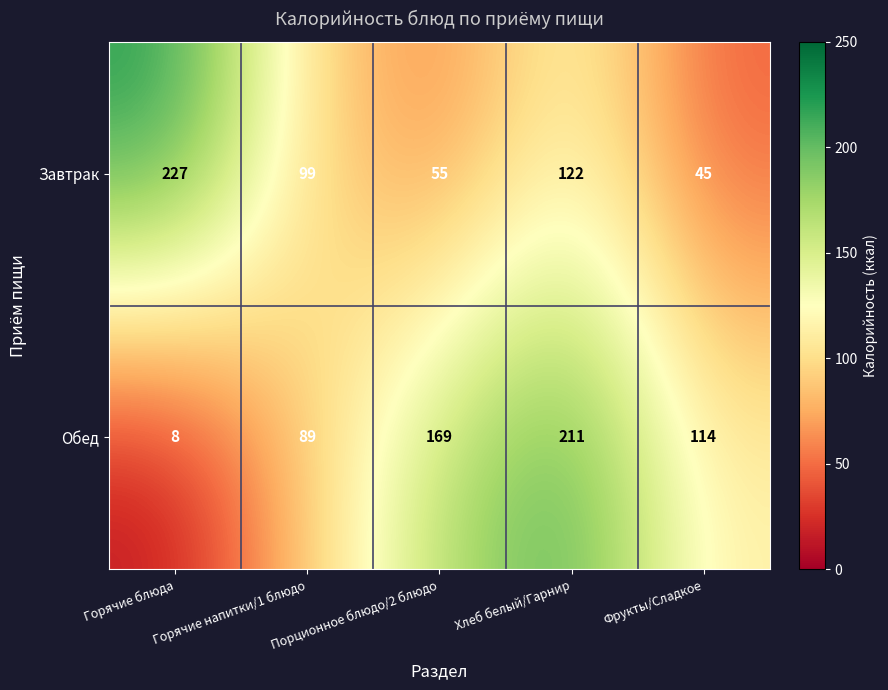

The Завтрак series shows 119 at Горячие блюда. True or false?

False